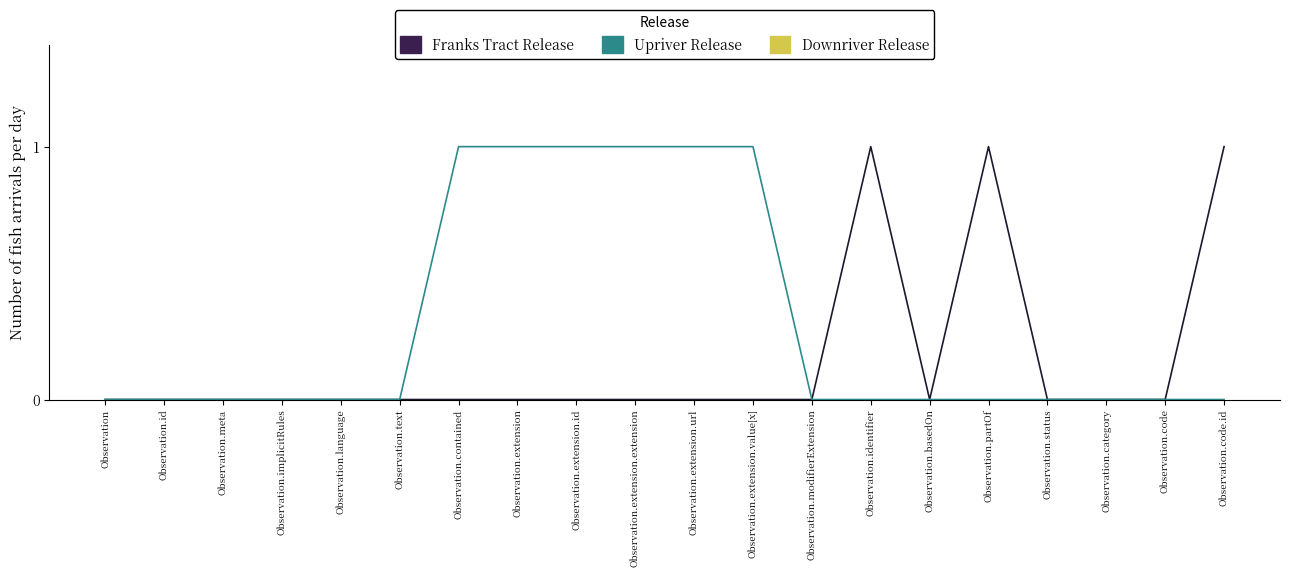

What position from the left is Observation.code?

19